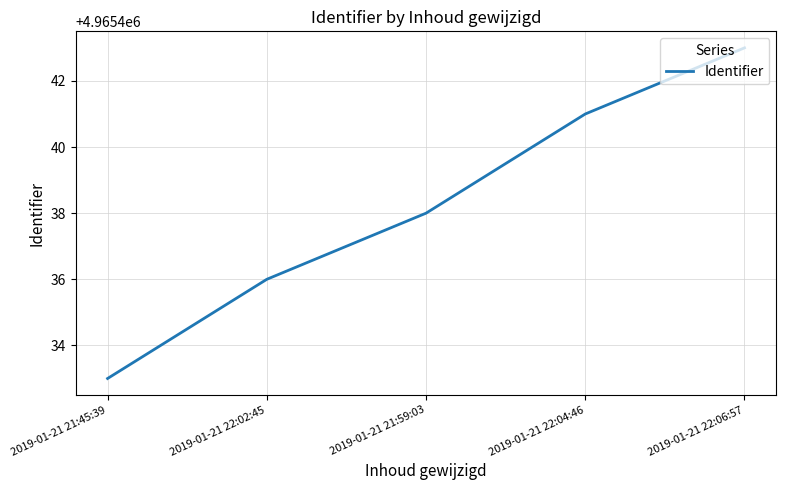

What position from the left is 2019-01-21 22:02:45?

2